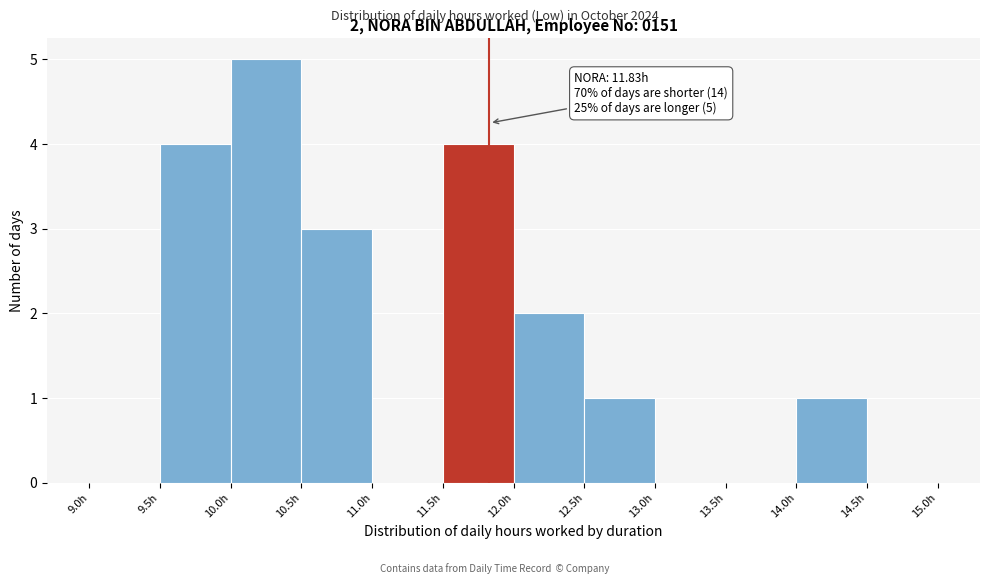

Which range on the x-axis has the tallest bar?

10.0 to 10.5